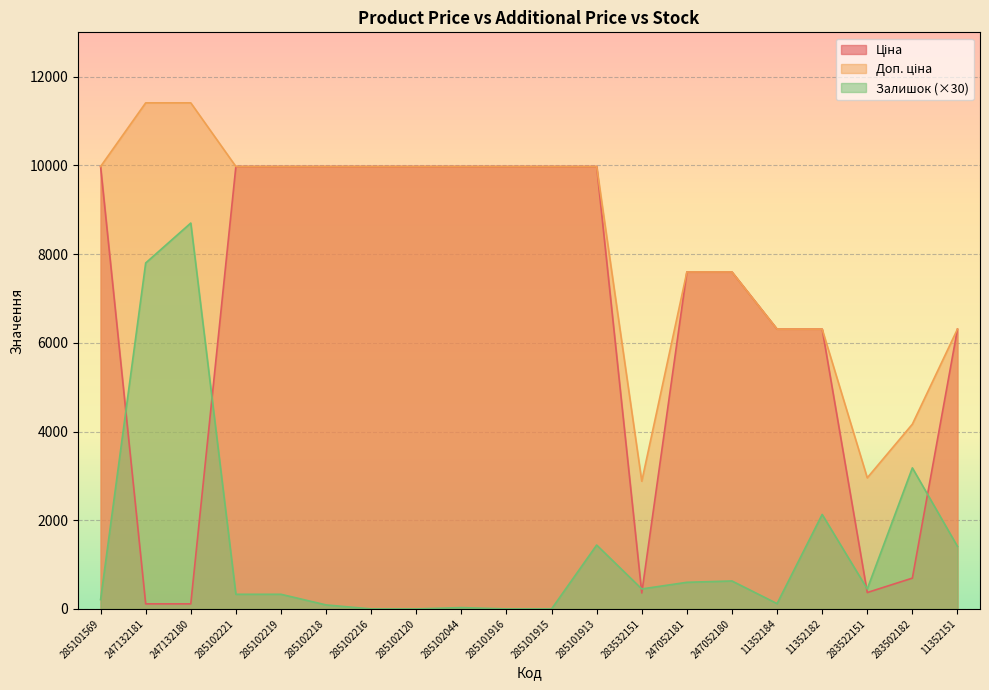

Count the number of data series in this chart.

3